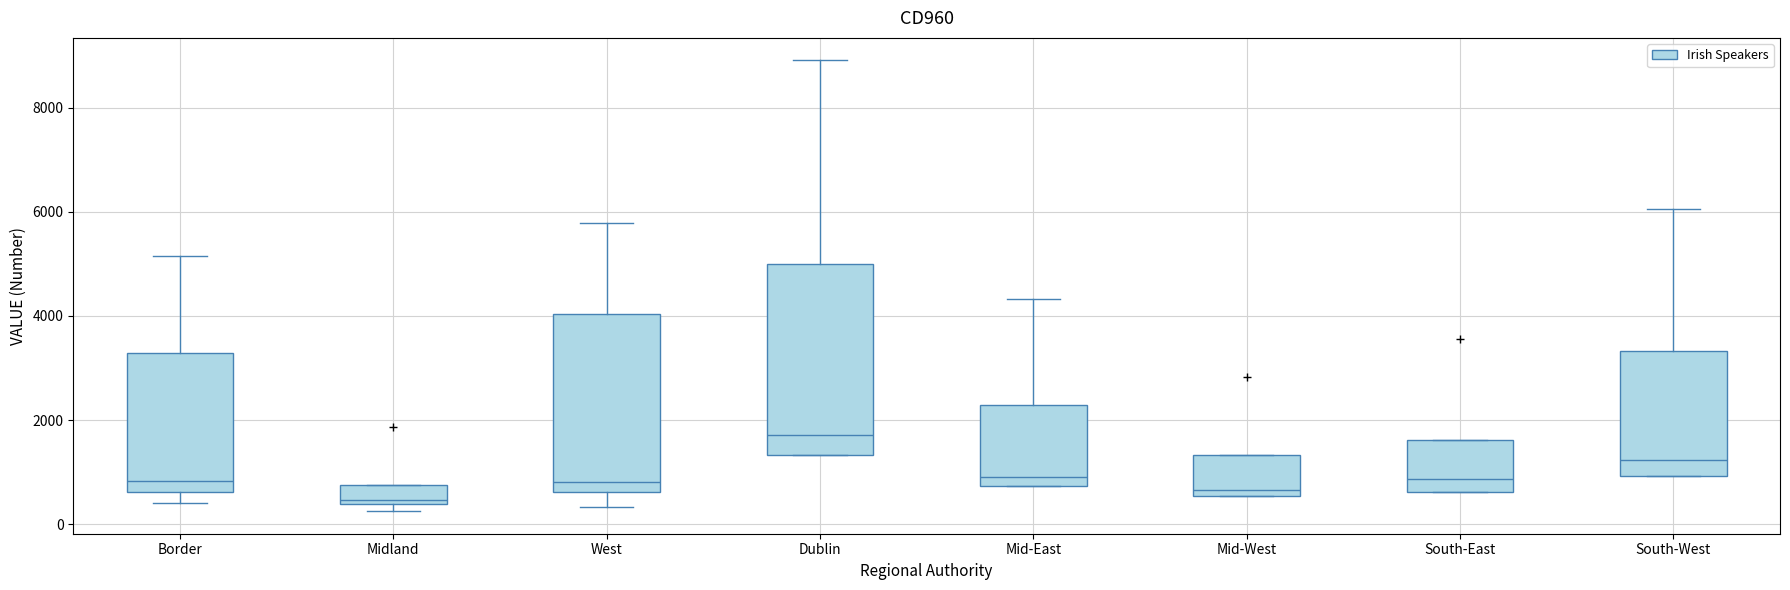

Comparing the boxes themselves (not the whiskers), which one is the tallest?

Dublin